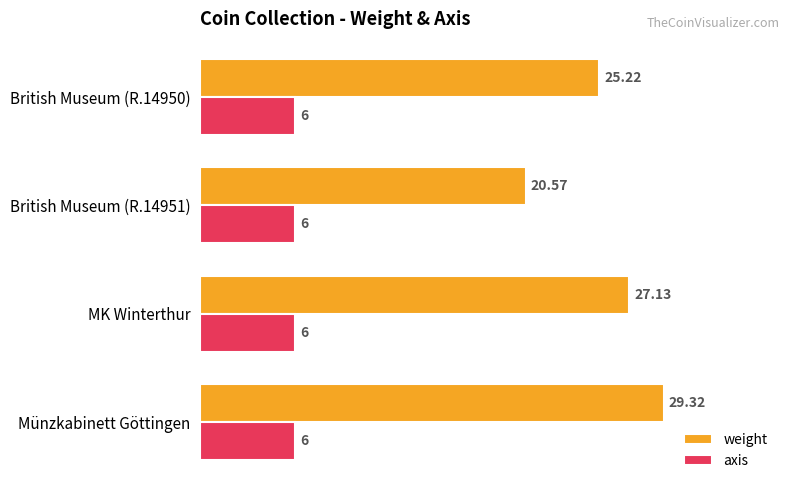

At which category is the sum across all series the highest?

Münzkabinett Göttingen